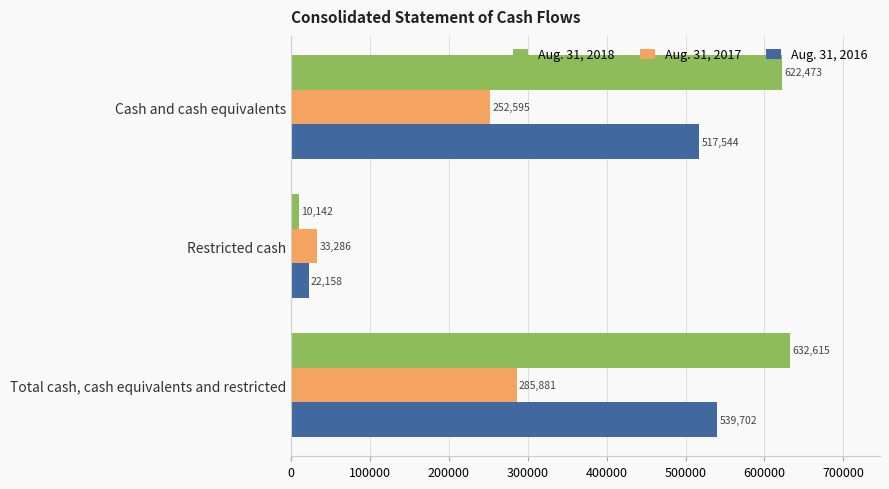

At which label is Aug. 31, 2018 closest to 321378?

Cash and cash equivalents